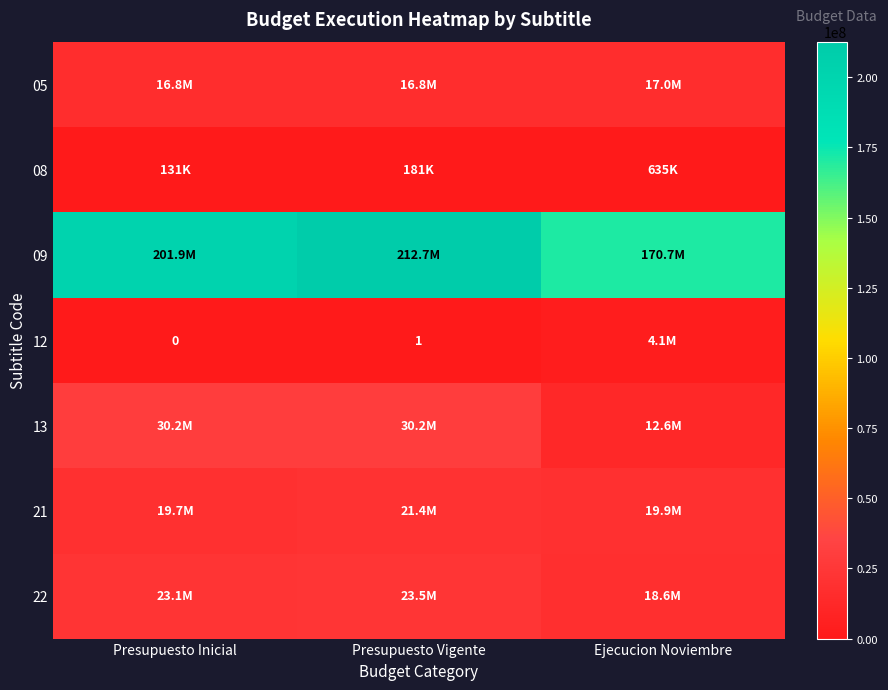

Between Presupuesto Vigente and Presupuesto Inicial, which is larger?

Presupuesto Vigente